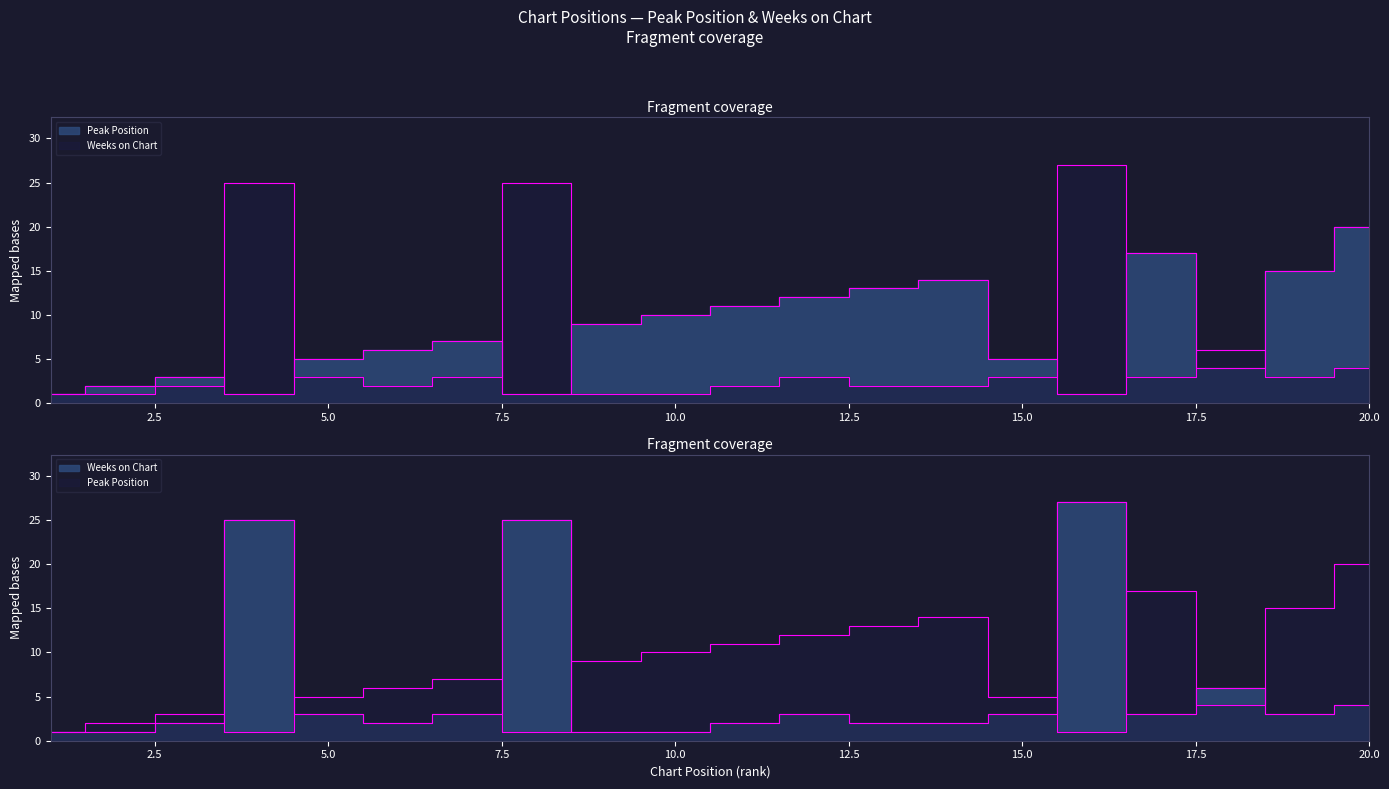

What is the lowest value of the Weeks on Chart series?

1